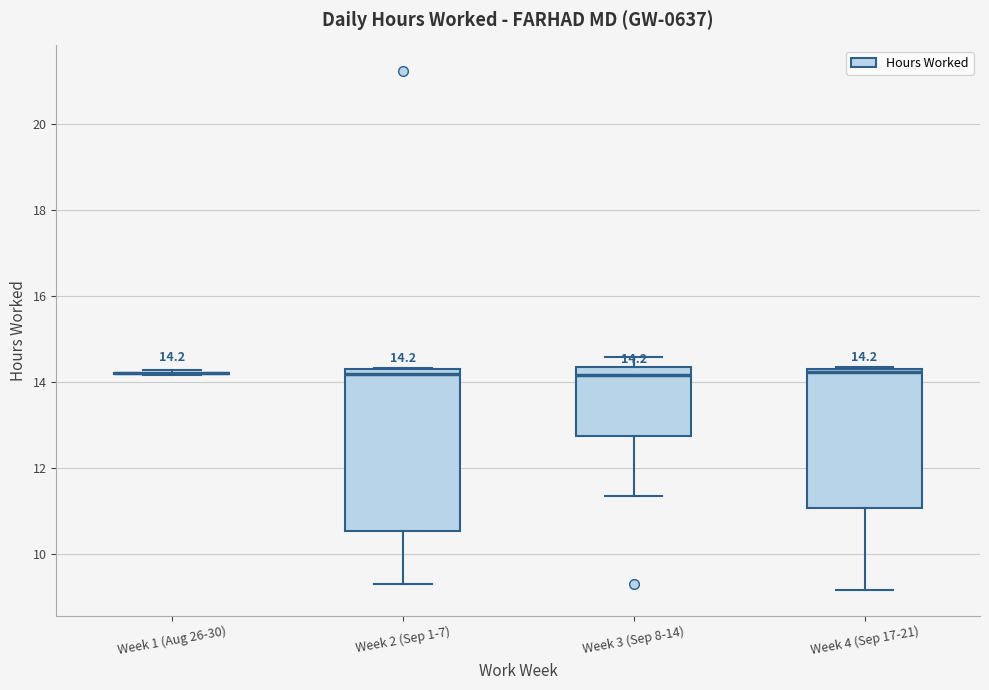

Comparing the boxes themselves (not the whiskers), which one is the tallest?

Week 2 (Sep 1-7)